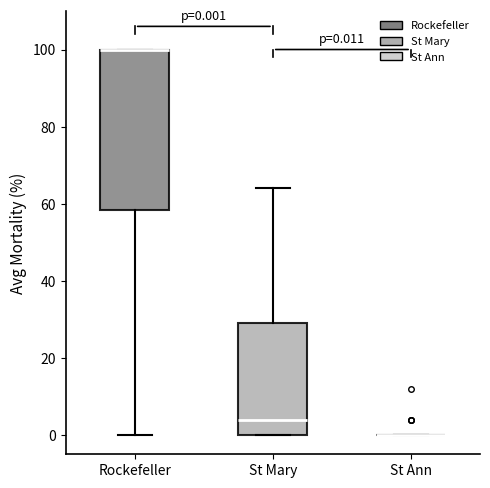

Which box is the tallest, from its lower edge to its upper edge?

Rockefeller